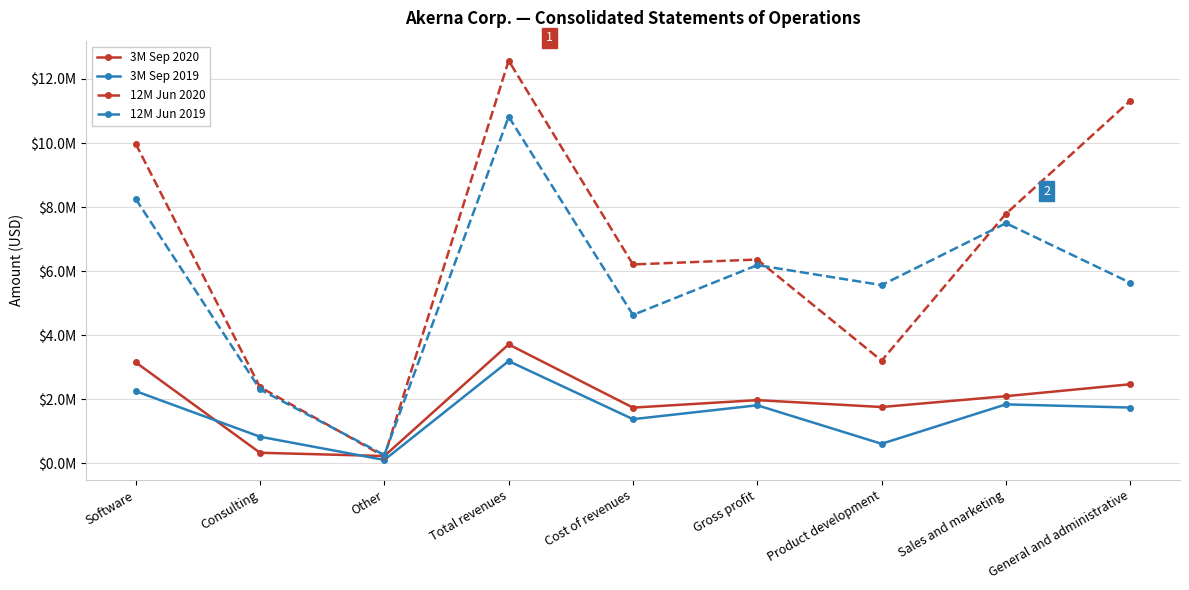

What are all the series names shown in the legend?

3M Sep 2020, 3M Sep 2019, 12M Jun 2020, 12M Jun 2019